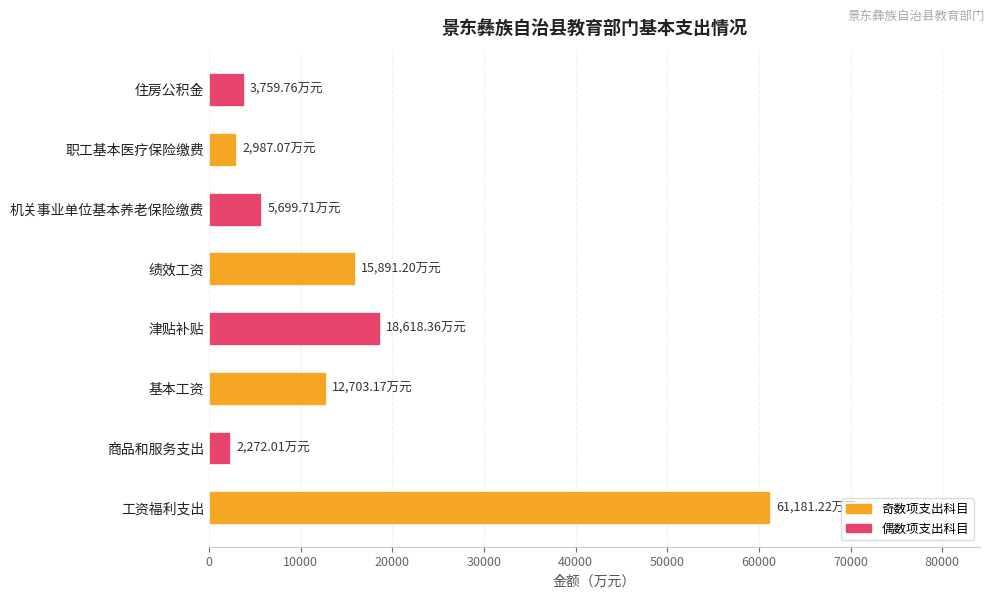

Count the number of values greater than 12703.

4